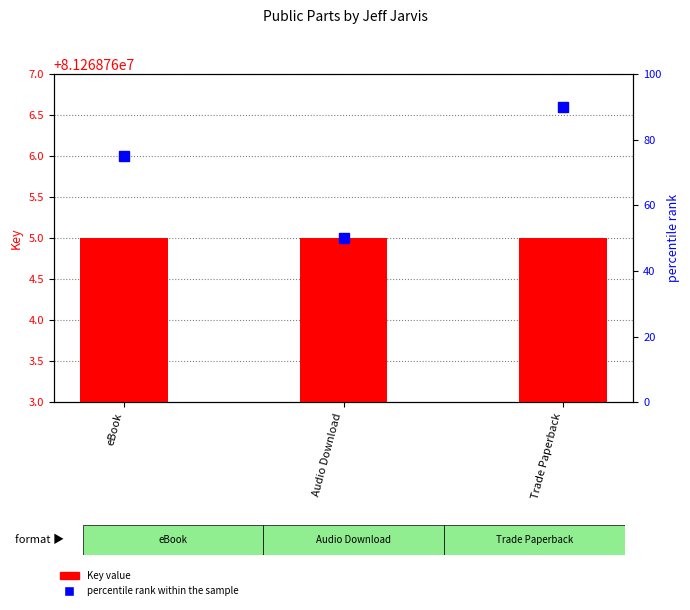

At which category is the sum across all series the highest?

Trade Paperback